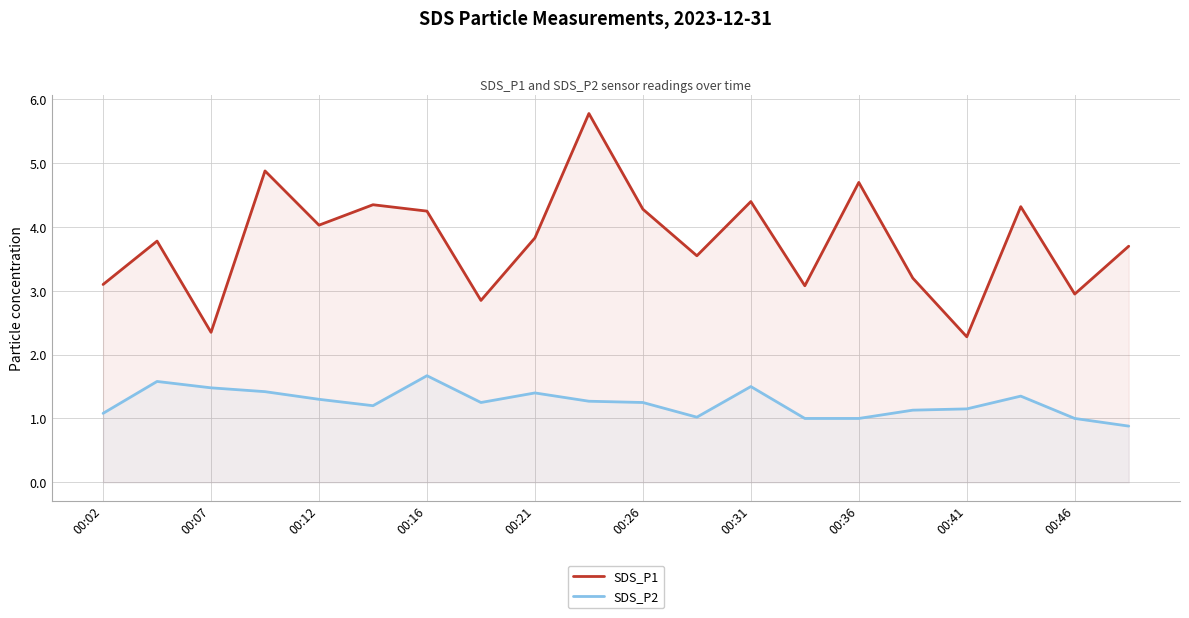

Which series has the widest spread of values?

SDS_P1